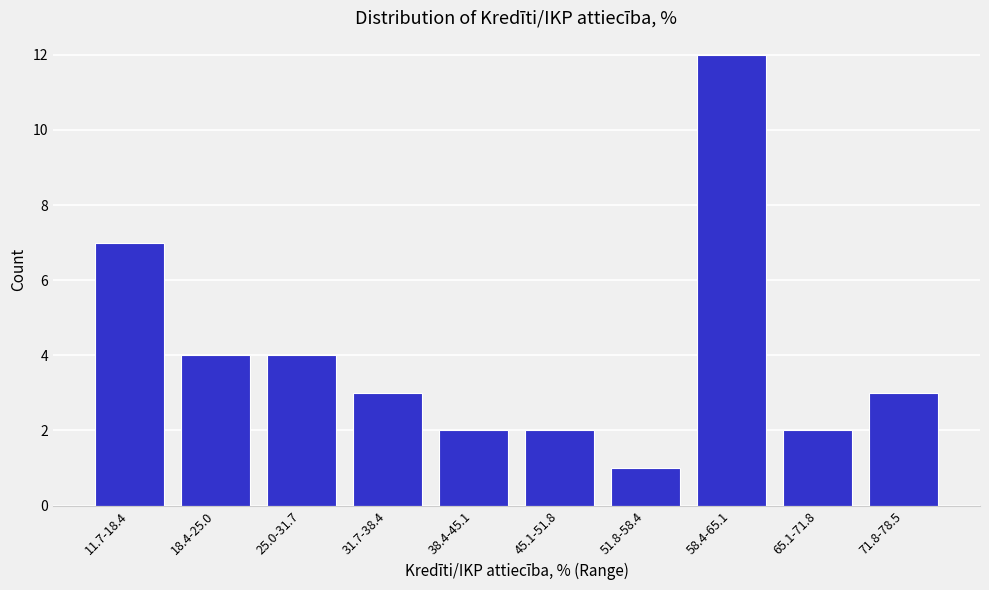

Reading right to left, transcribe all the data shown in this chart.

71.8-78.5=3	65.1-71.8=2	58.4-65.1=12	51.8-58.4=1	45.1-51.8=2	38.4-45.1=2	31.7-38.4=3	25.0-31.7=4	18.4-25.0=4	11.7-18.4=7